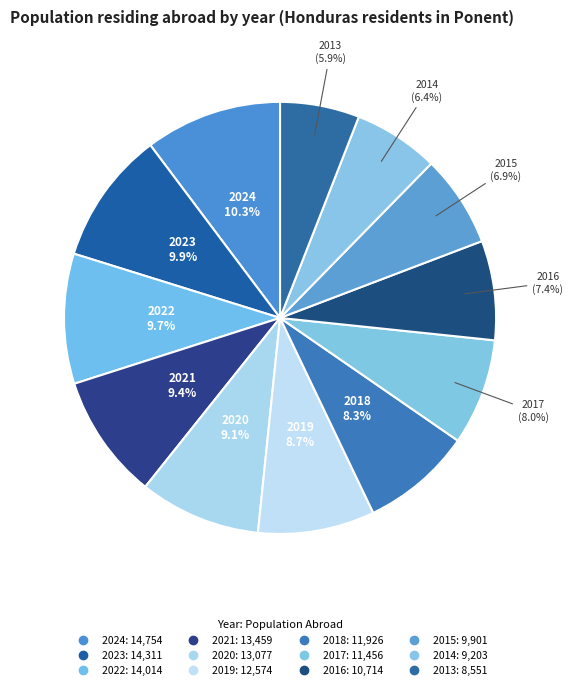

To the nearest percent, what is the difference between the 2015 and 2017 slice percentages?

1%